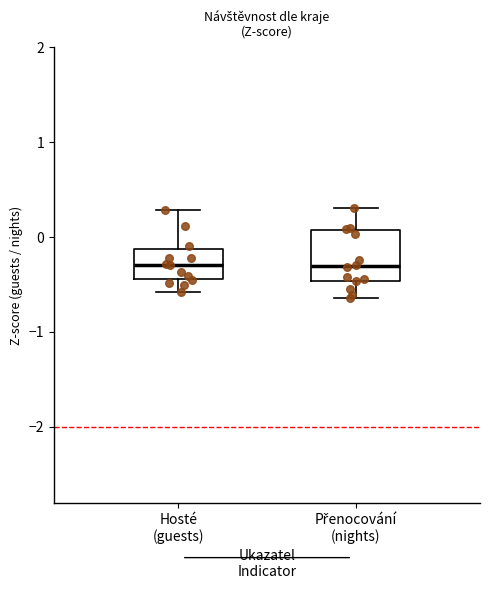

Where does the upper whisker of the box for Hosté (guests) end on the y-axis? The values are not printed on the chart, so give them approximately, as read against the axis.

0.3